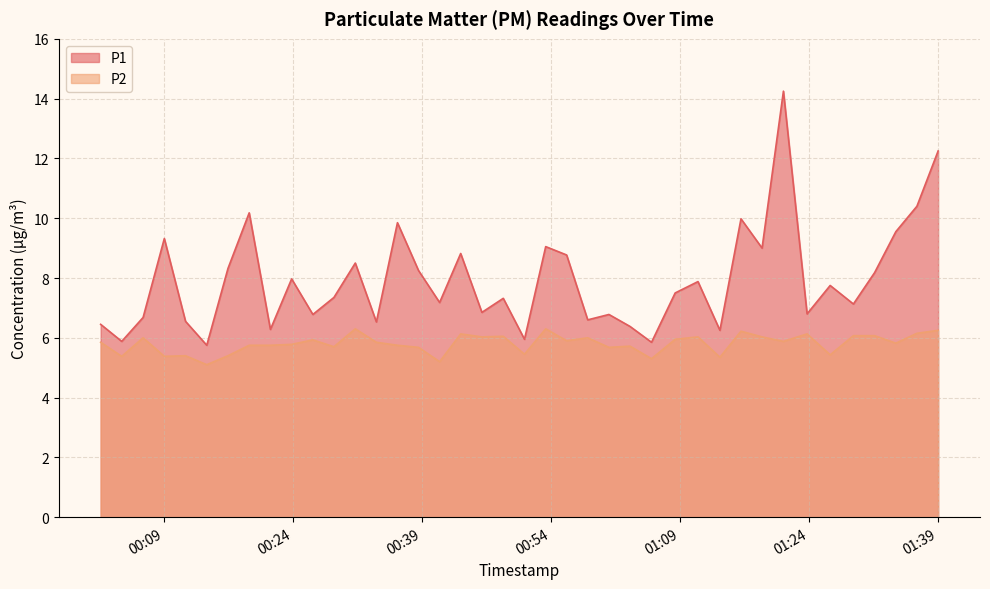

What is the minimum value shown in the chart?

5.1